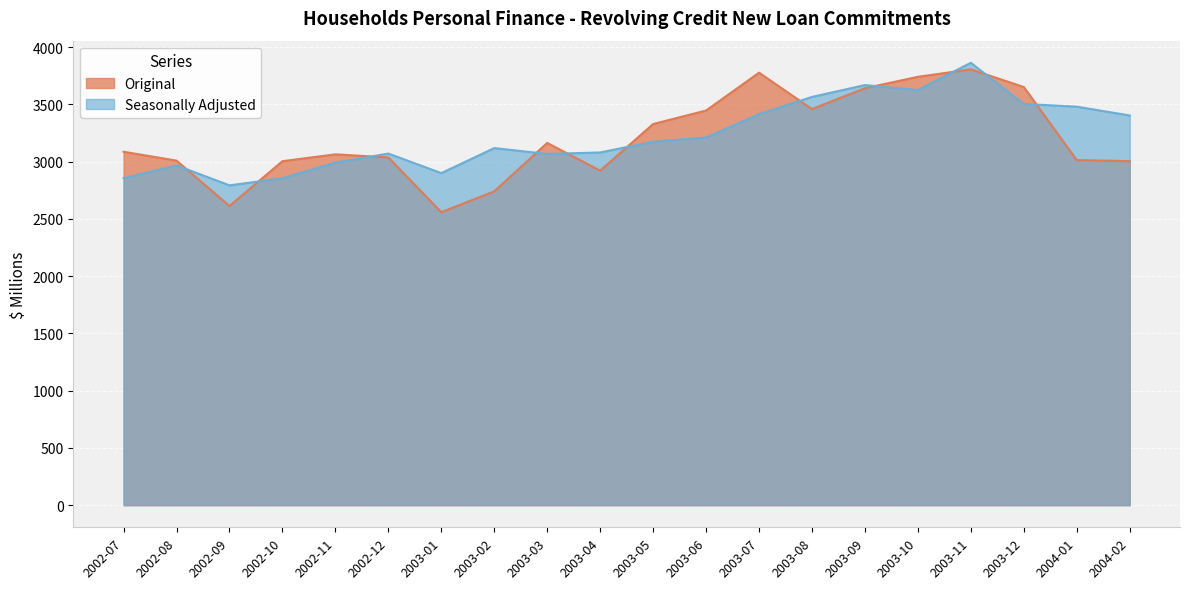

Does the chart display data point markers on the line(s)?

No